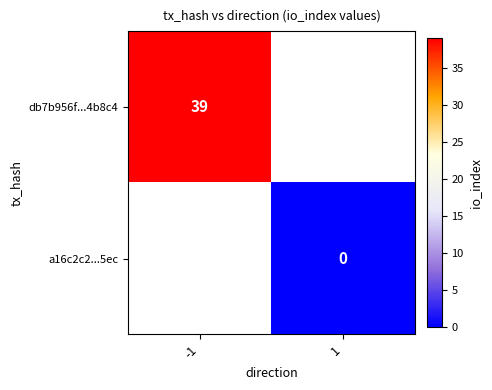

The value of db7b956f...4b8c4 at -1 is 12. True or false?

False